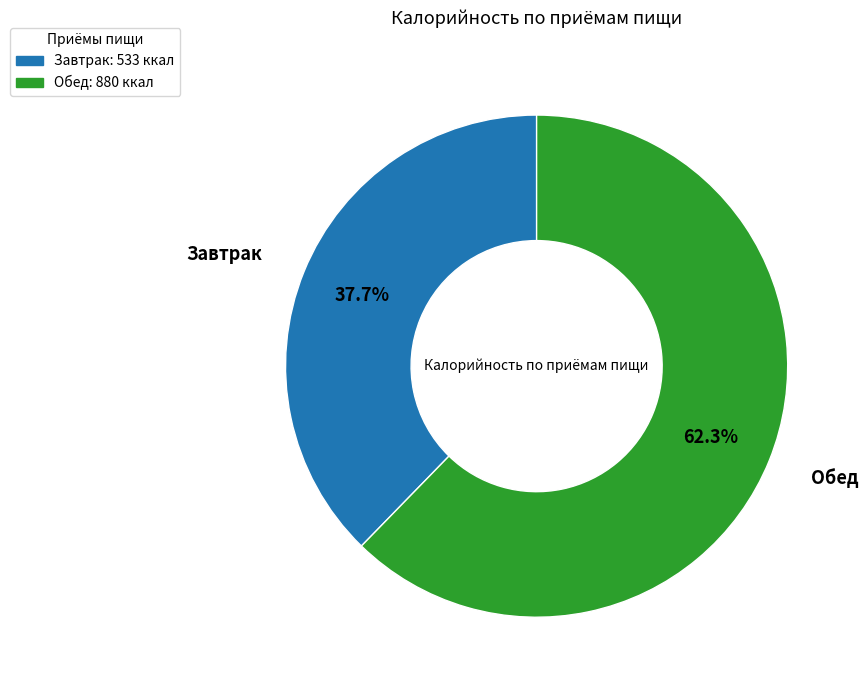

How many segments does this pie chart have?

2